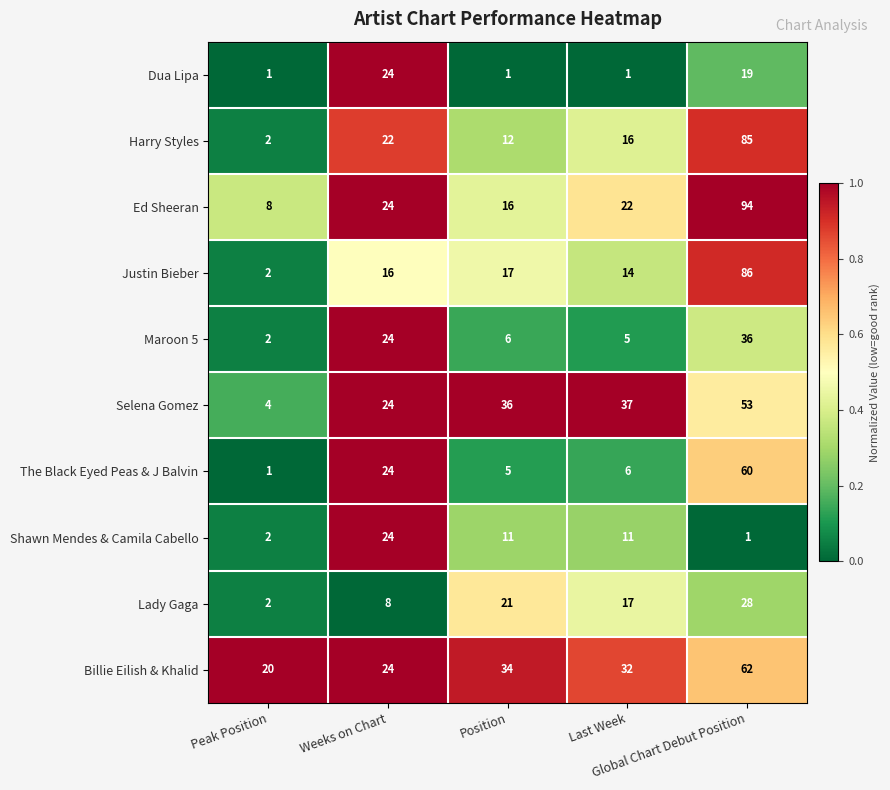

Which series has the largest total across all categories?

Billie Eilish & Khalid